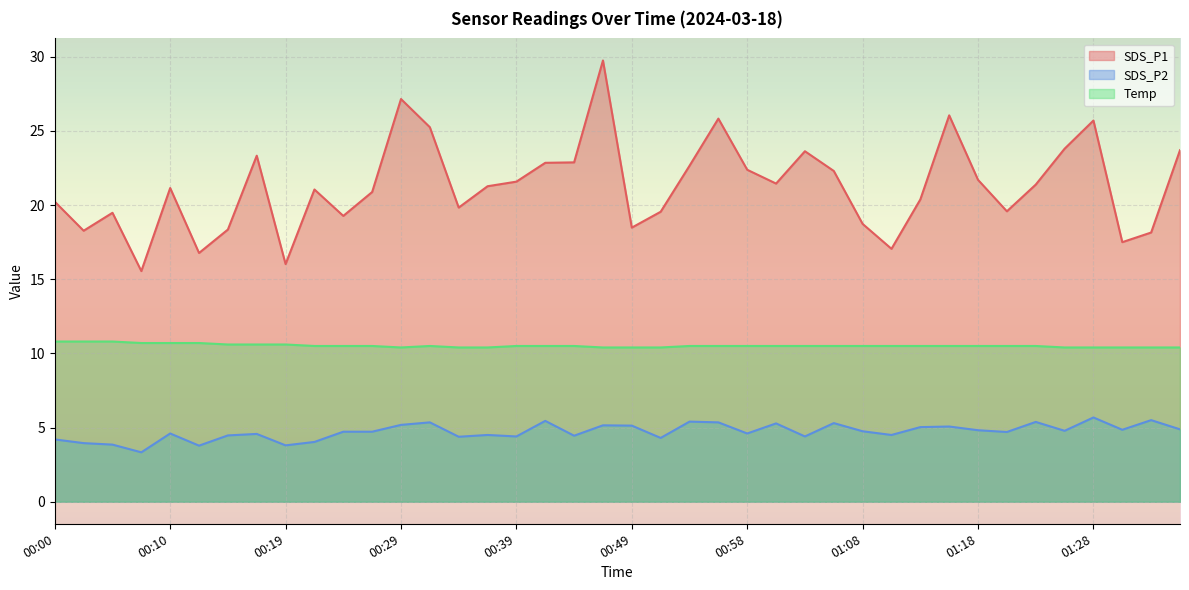

Is the value of Temp at 00:56 greater than the value of SDS_P1 at 01:15?

No